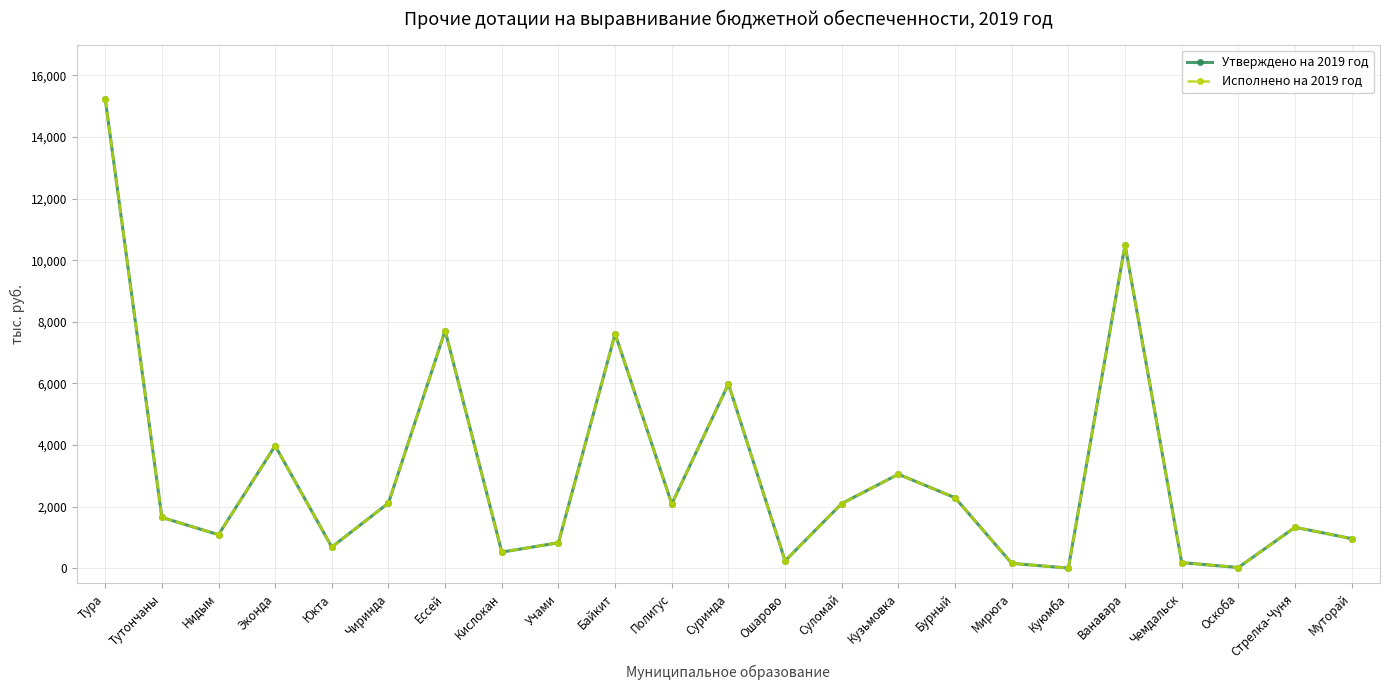

What is the label of the 10th point from the right?

Суломай